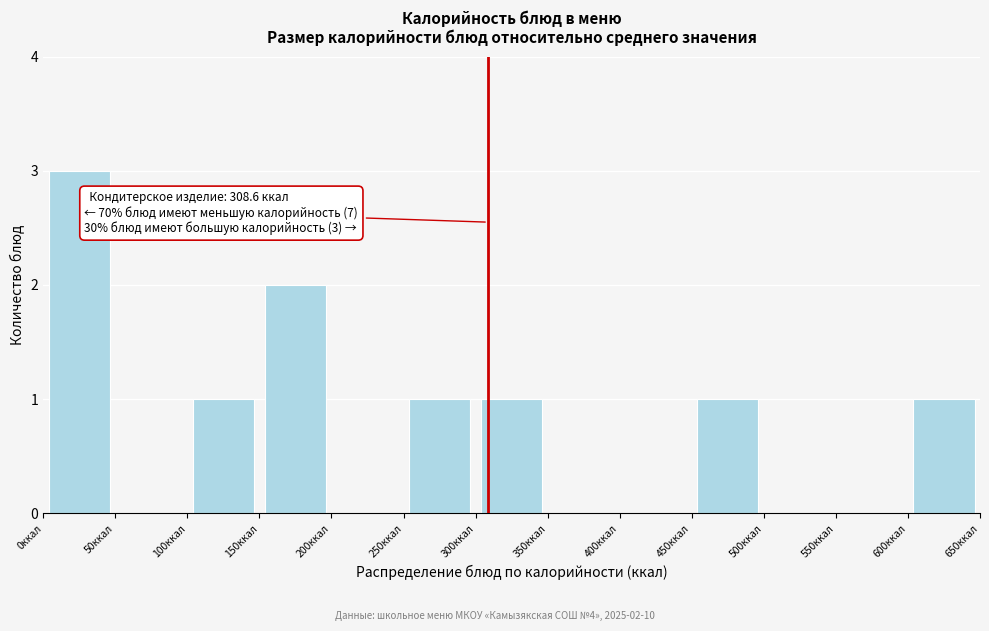

Which range on the x-axis has the tallest bar?

0 to 50